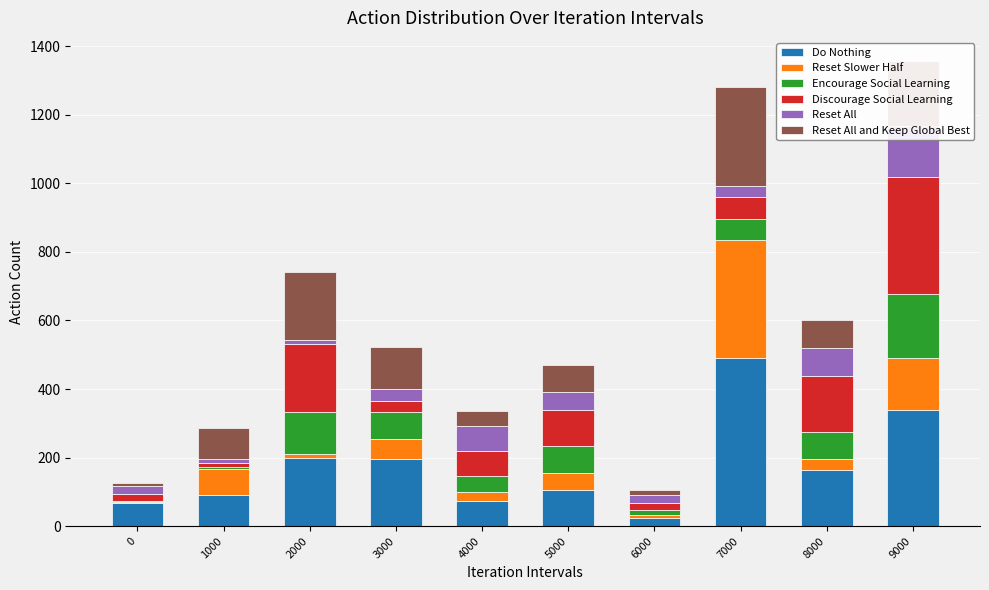

Which series changed the most between 0 and 7000?

Do Nothing